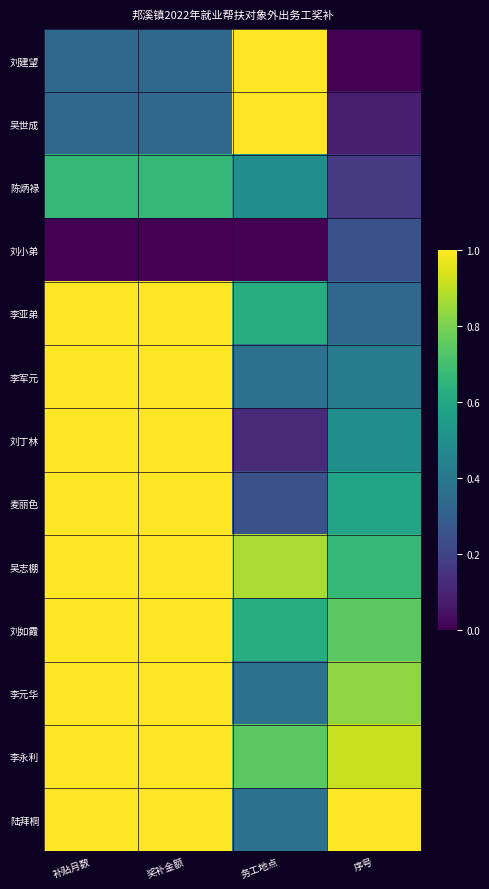

What is the spread (max minus min) of values at 补贴月数?

1.0